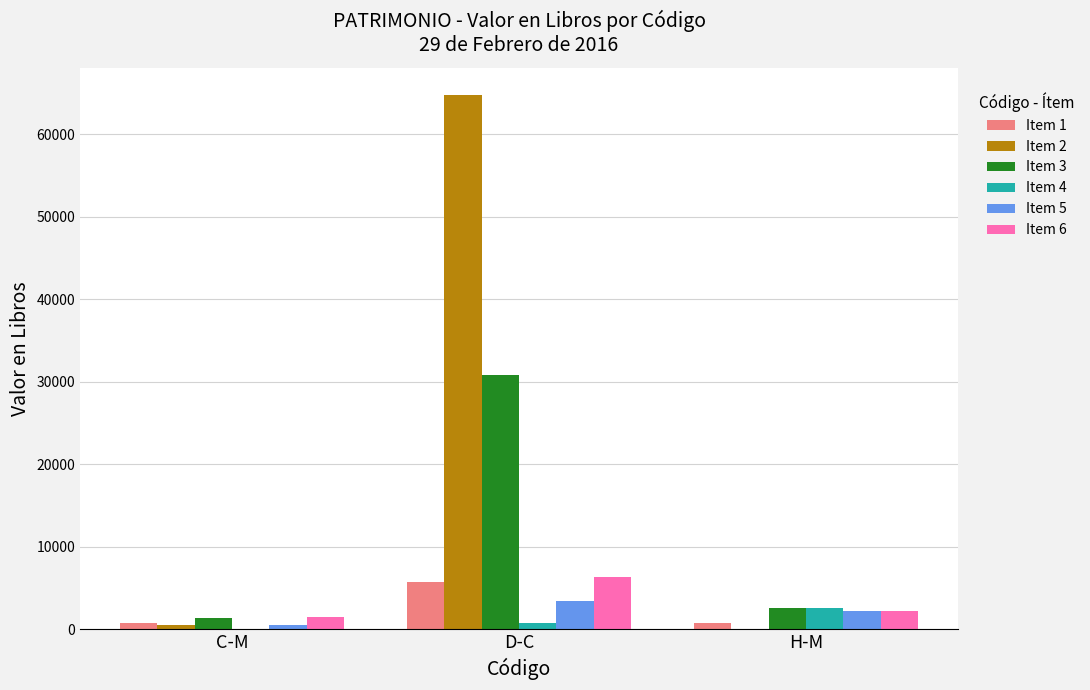

What is the maximum value shown in the chart?

64790.4